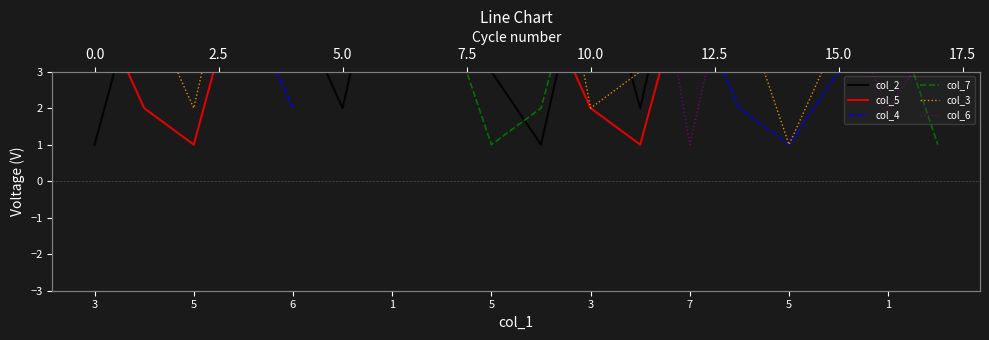

What is the maximum value shown in the chart?

9.0